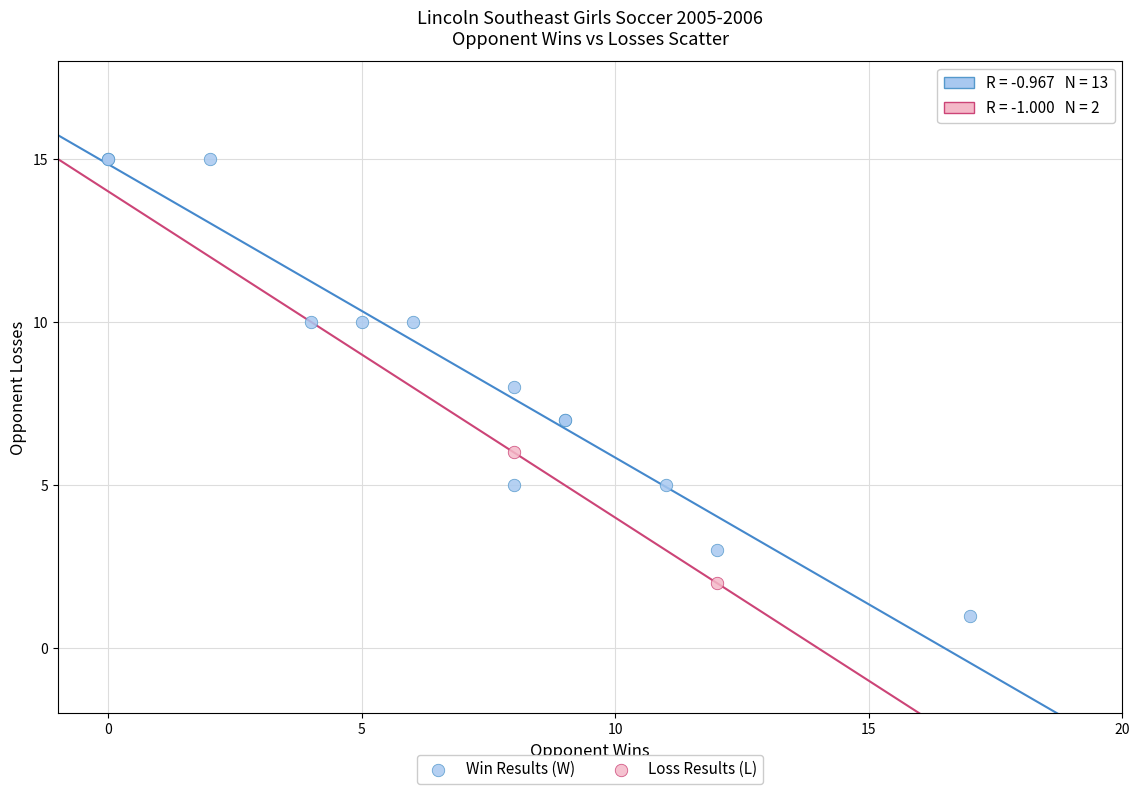

What are all the series names shown in the legend?

Win Results (W), Loss Results (L)